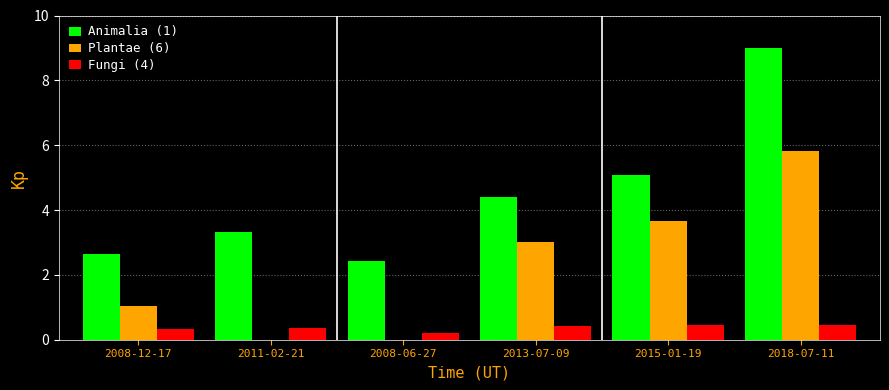

The Animalia (1) series shows 1.1 at 2015-01-19. True or false?

False